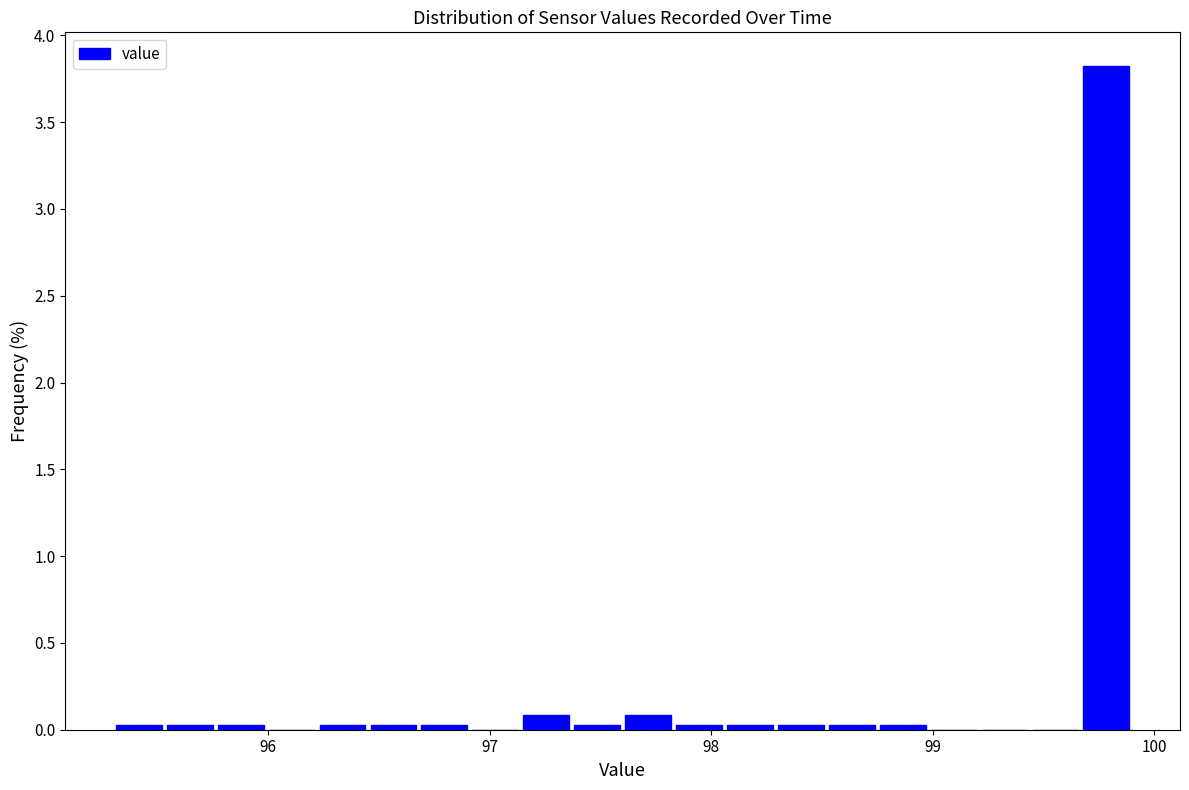

Around what value on the x-axis is the tallest bar? Give the approximate position of its centre, as read against the axis.

99.8